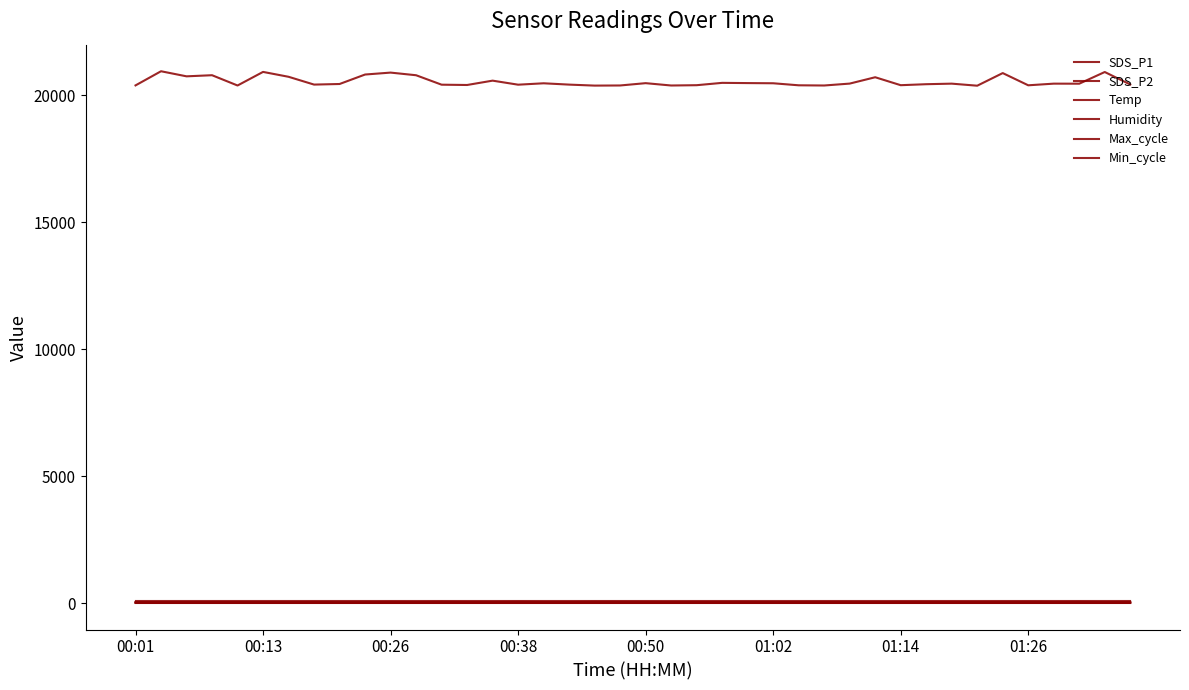

Reading right to left, list all the values displayed in this chart.

SDS_P1: 54.4	47.5	57.0	51.2	57.1	54.1	50.9	53.1	52.9	53.2	47.1	50.0	53.7	49.0	47.6	51.9	51.5	51.1	48.8	53.1	56.2	57.9	48.6	50.1	58.1	50.8	51.5	56.6	49.8	54.5	46.0	44.5	52.3	46.1	48.8	50.6	50.4	49.6	48.6	52.1
SDS_P2: 24.4	24.3	25.4	25.1	25.8	24.8	25.1	25.3	25.8	26.5	24.4	24.8	26.1	25.8	25.8	26.1	26.1	25.4	25.9	26.2	25.6	27.3	26.6	25.4	27.8	26.7	26.5	26.4	26.7	26.6	27.0	25.7	27.5	26.4	26.9	26.6	26.3	26.2	27.1	27.5
Temp: 14.5	14.5	14.6	14.6	14.6	14.7	14.7	14.7	14.7	14.8	14.9	14.8	14.8	14.9	14.9	14.9	14.9	14.9	14.9	14.9	14.9	15.0	15.0	15.1	15.1	15.0	15.1	15.1	15.1	15.1	15.2	15.2	15.2	15.2	15.2	15.2	15.2	15.3	15.3	15.3
Humidity: 99.9	99.9	99.9	99.9	99.9	99.9	99.9	99.9	99.9	99.9	99.9	99.9	99.9	99.9	99.9	99.9	99.9	99.9	99.9	99.9	99.9	99.9	99.9	99.9	99.9	99.9	99.9	99.9	99.9	99.9	99.9	99.9	99.9	99.9	99.9	99.9	99.9	99.9	99.9	99.9
Max_cycle: 20424.0	20916.0	20456.0	20458.0	20393.0	20874.0	20377.0	20458.0	20436.0	20397.0	20710.0	20460.0	20385.0	20393.0	20473.0	20480.0	20489.0	20397.0	20385.0	20477.0	20386.0	20381.0	20420.0	20472.0	20417.0	20576.0	20405.0	20417.0	20789.0	20893.0	20817.0	20444.0	20421.0	20728.0	20920.0	20385.0	20790.0	20746.0	20946.0	20389.0
Min_cycle: 28.0	28.0	28.0	28.0	28.0	28.0	28.0	28.0	28.0	28.0	28.0	28.0	28.0	28.0	28.0	28.0	28.0	28.0	28.0	28.0	28.0	28.0	28.0	28.0	28.0	28.0	28.0	28.0	28.0	28.0	28.0	28.0	28.0	28.0	28.0	28.0	28.0	28.0	28.0	28.0